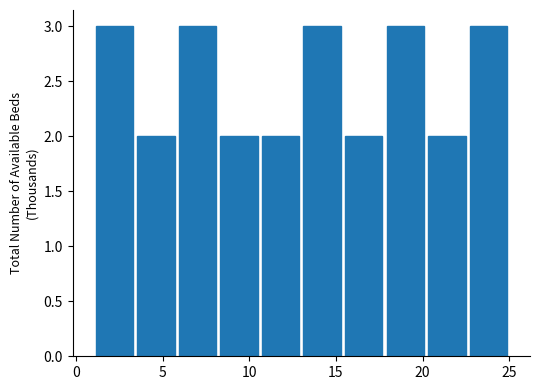

Reading left to right, list every bar in this chart as the range it spans on the x-axis followed by its height. Neither the bar edges nor the heights are printed on the chart, so give them approximately, as read against the axes.

1.0 to 3.4: 3
3.4 to 5.8: 2
5.8 to 8.2: 3
8.2 to 10.6: 2
10.6 to 13.0: 2
13.0 to 15.4: 3
15.4 to 17.8: 2
17.8 to 20.2: 3
20.2 to 22.6: 2
22.6 to 25.0: 3